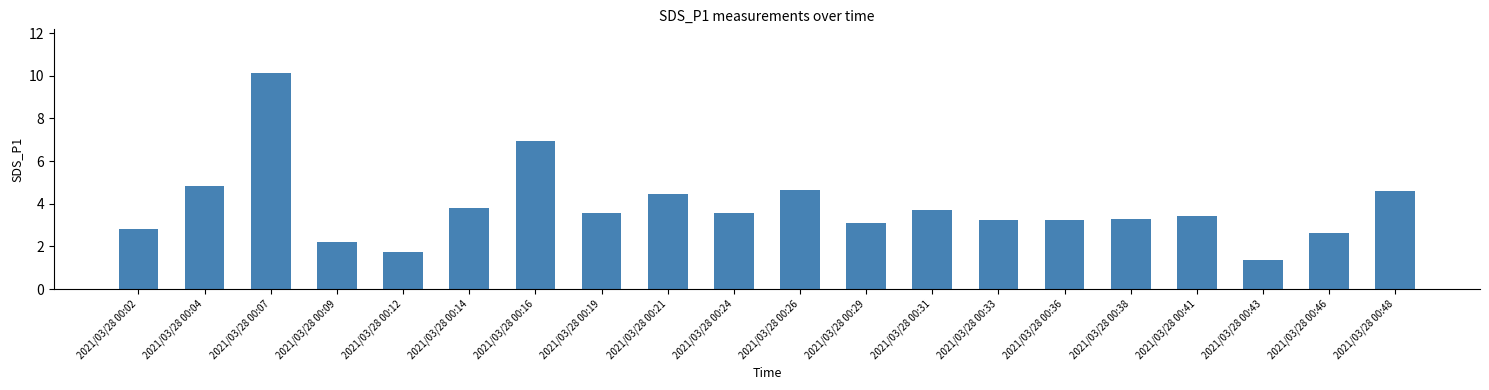

The value at 2021/03/28 00:04 is 4.8. True or false?

True